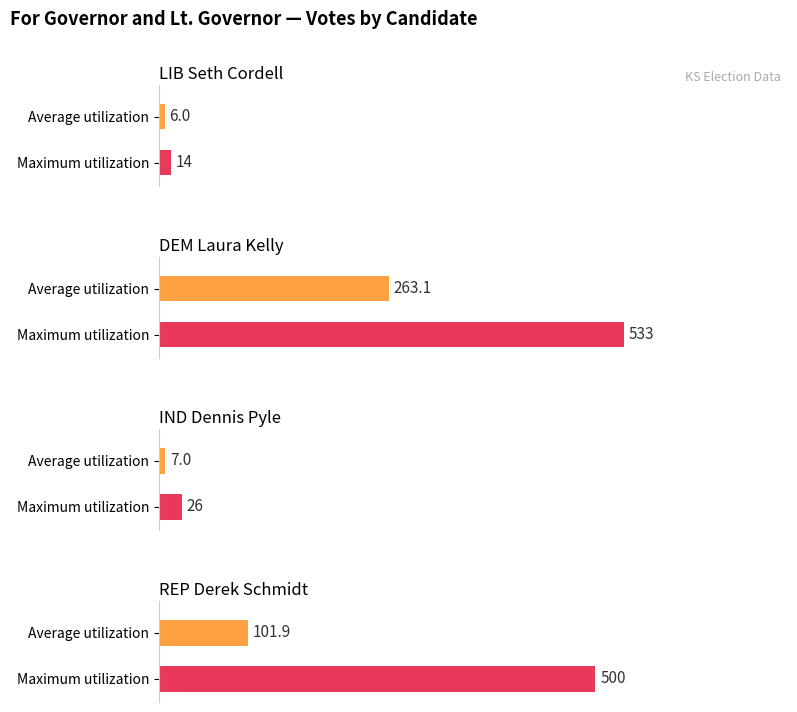

What is the spread (max minus min) of values at 14?

246